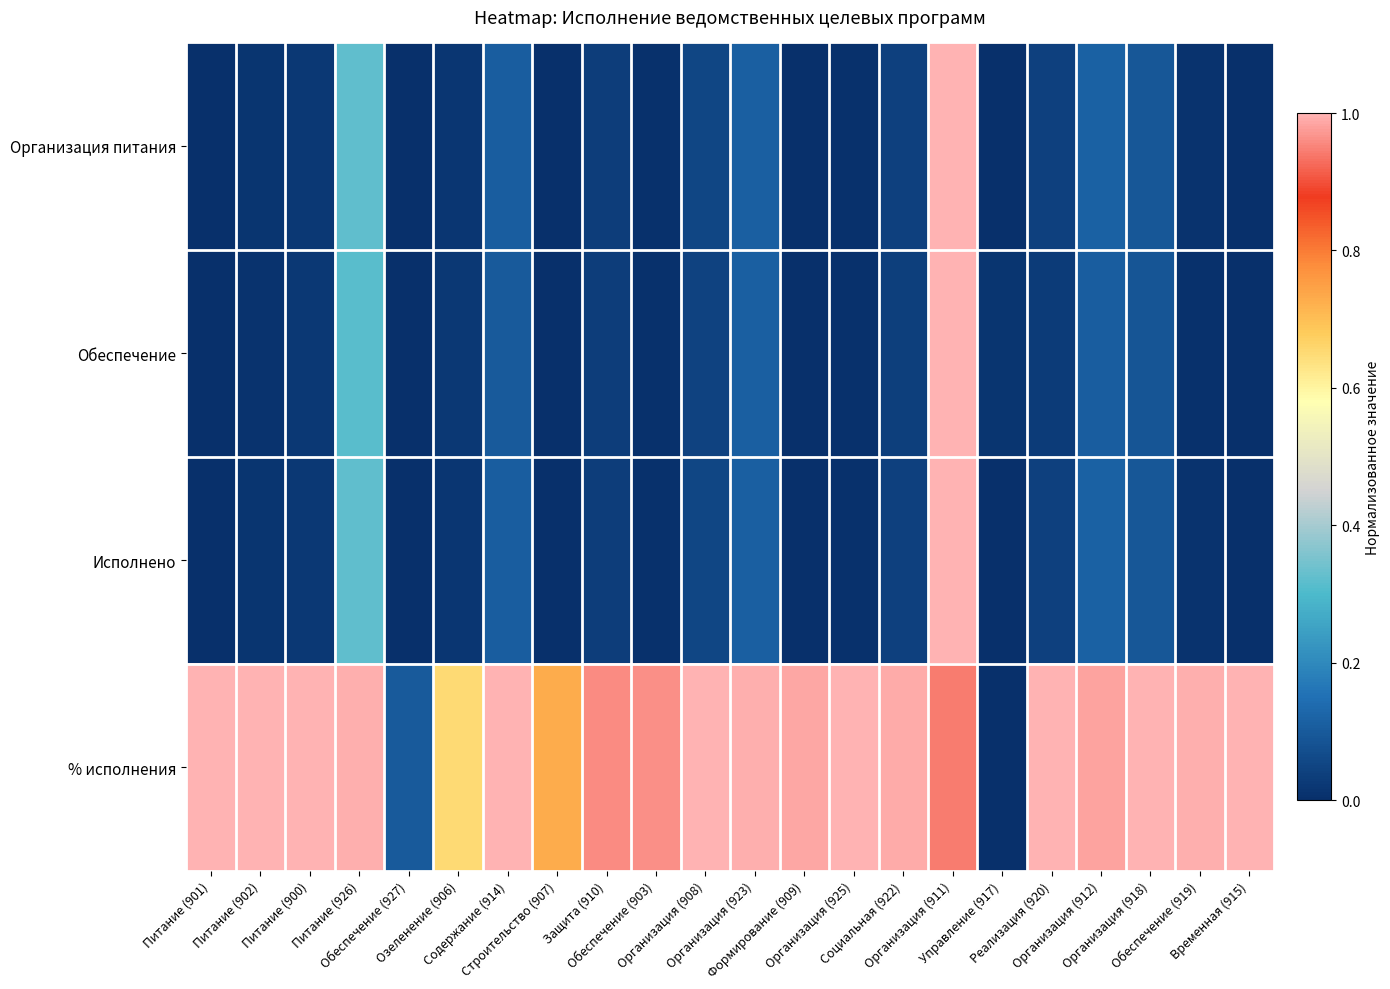

At which category is the sum across all series the highest?

Организация (911)